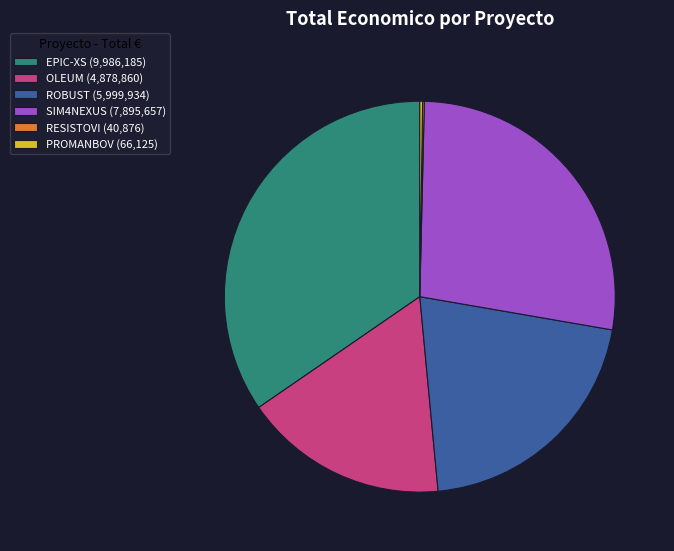

Between OLEUM (4,878,860) and SIM4NEXUS (7,895,657), which is larger?

SIM4NEXUS (7,895,657)